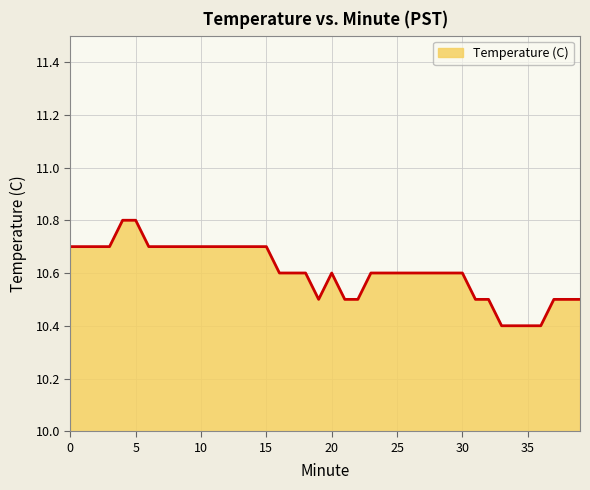

How many values are between 10 and 11?

40